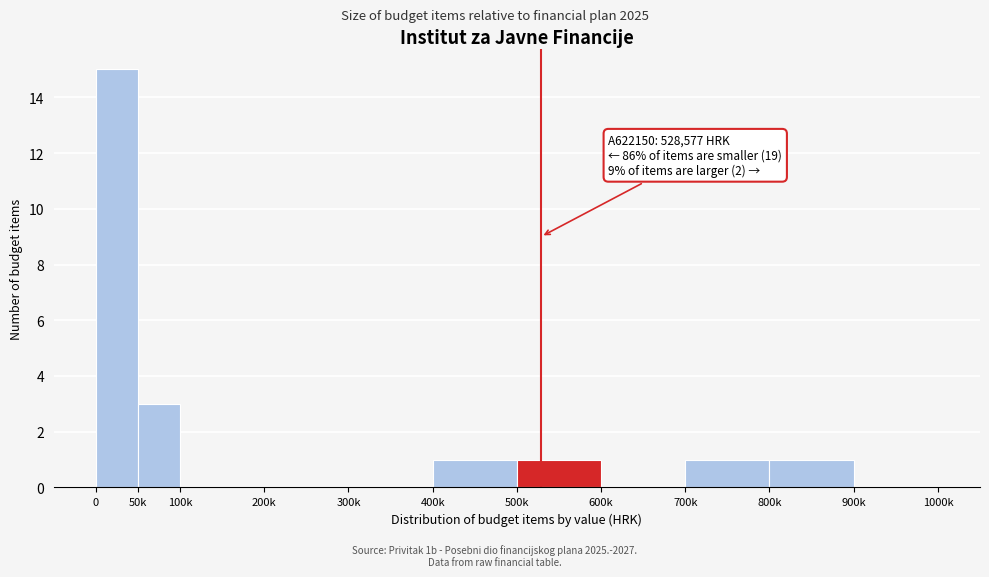

Reading left to right, extract all data points from this chart.

0=15	50k=3	100k=0	200k=0	300k=0	400k=1	500k=1	600k=0	700k=1	800k=1	900k=0